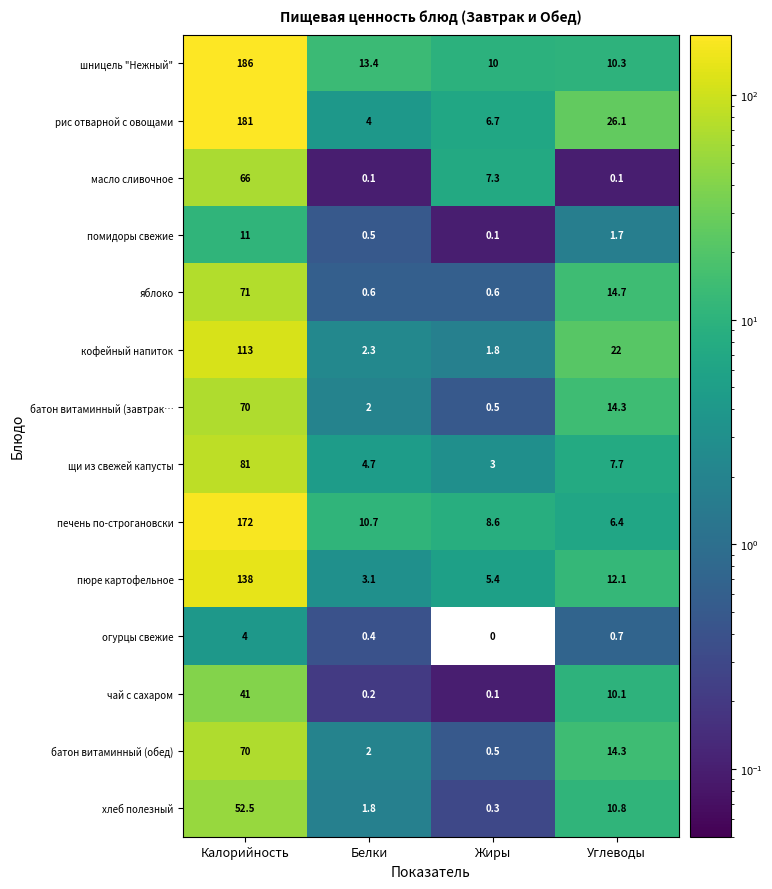

Which category has the lowest value across all series?

Жиры